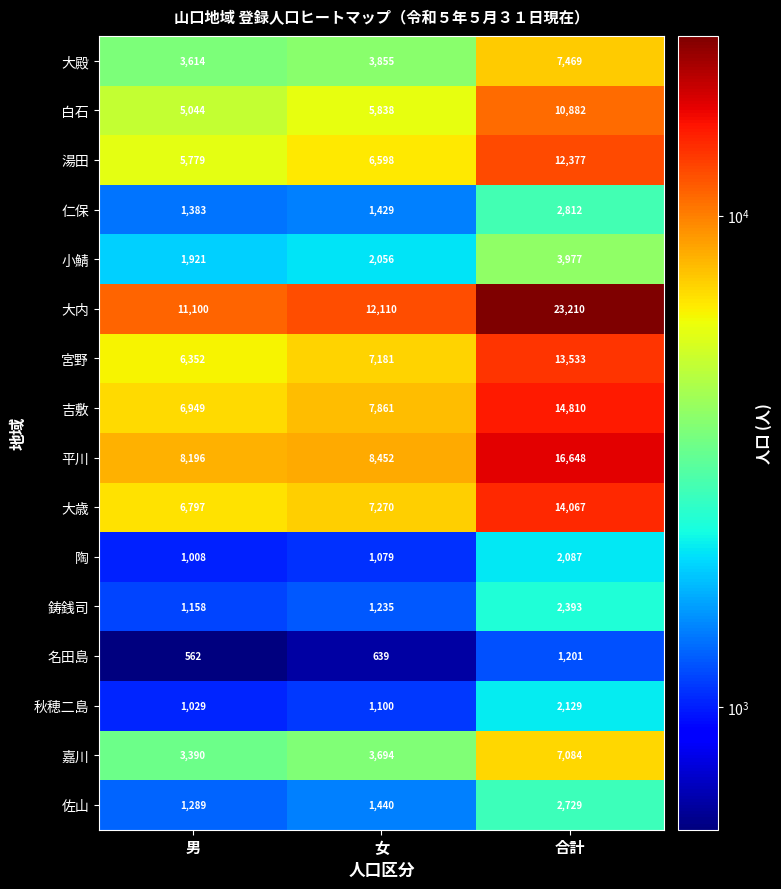

Where is 湯田 nearest to the value 9078?

女